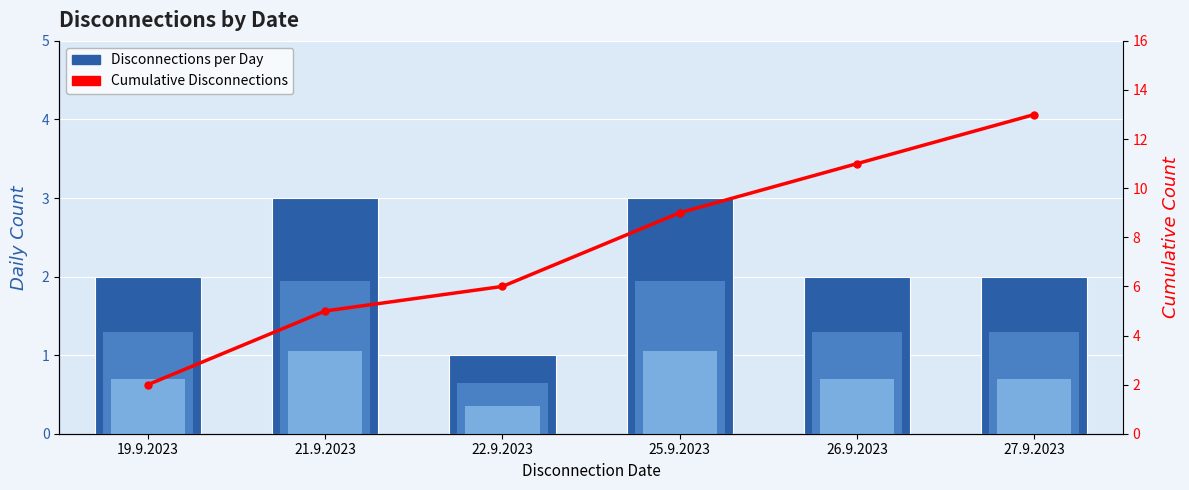

How many groups of bars are there?

6